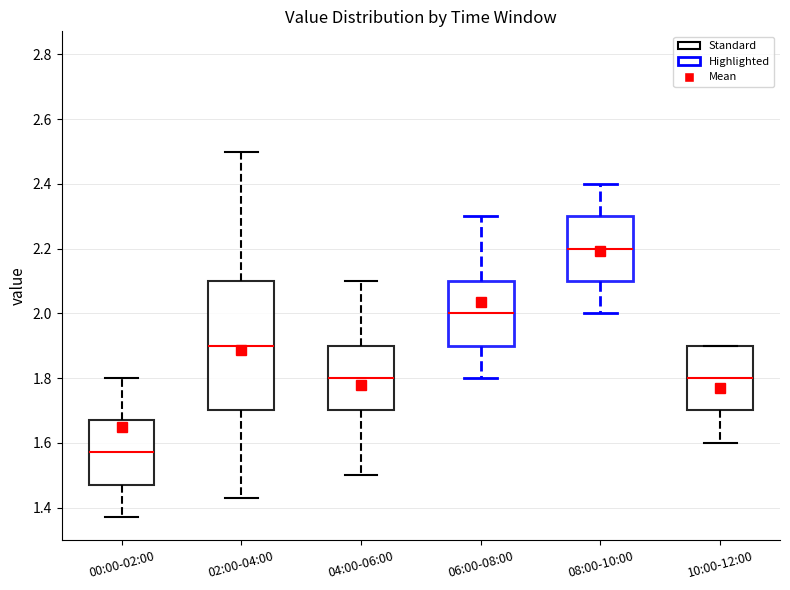

Where is the lower edge of the box for 04:00-06:00 on the y-axis? The values are not printed on the chart, so give them approximately, as read against the axis.

1.70